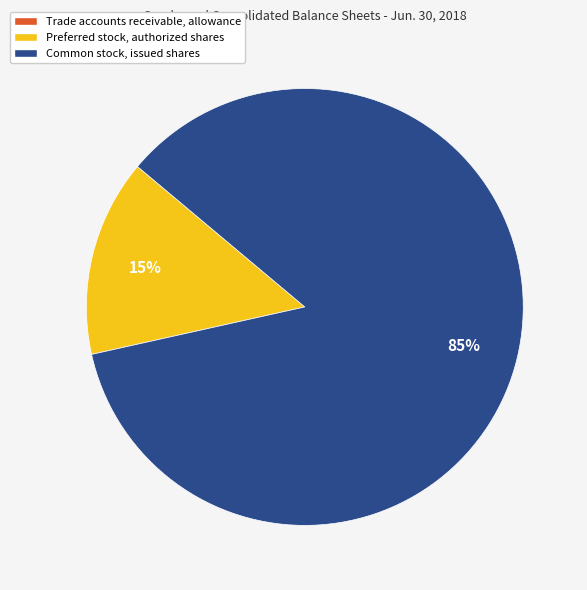

To the nearest percent, what is the difference between the largest and smallest slice percentages?

85%